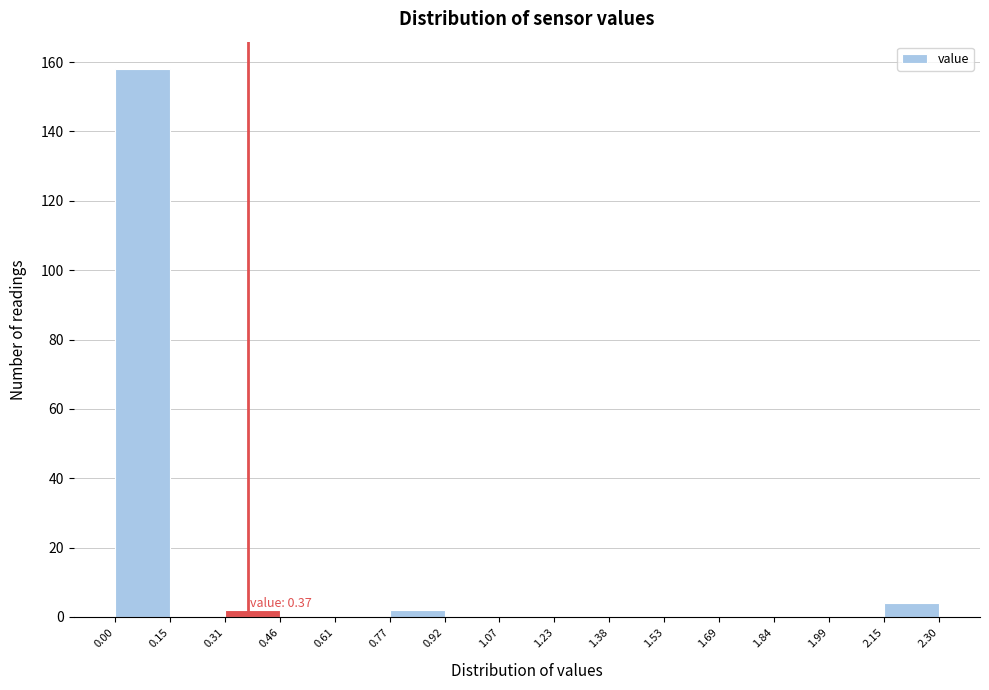

Which range on the x-axis has the tallest bar?

0.00 to 0.15